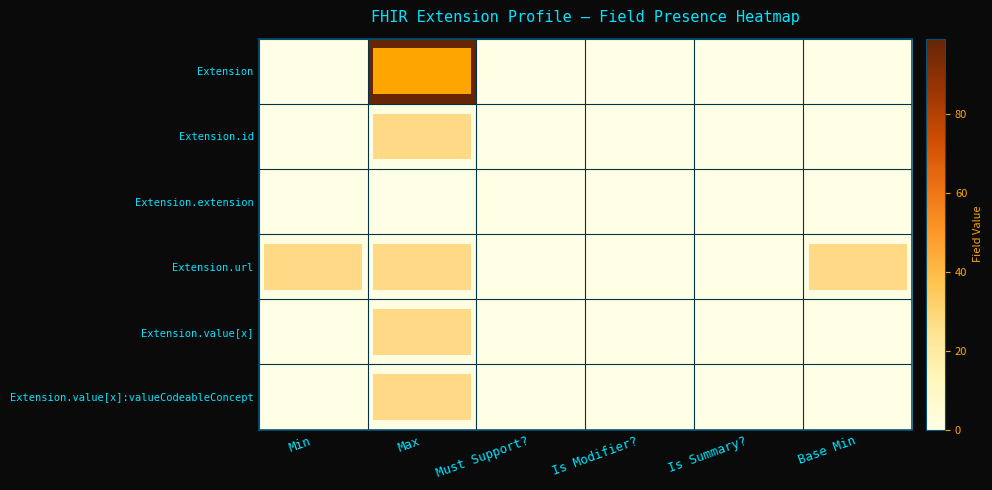

Which series has the widest spread of values?

row_0